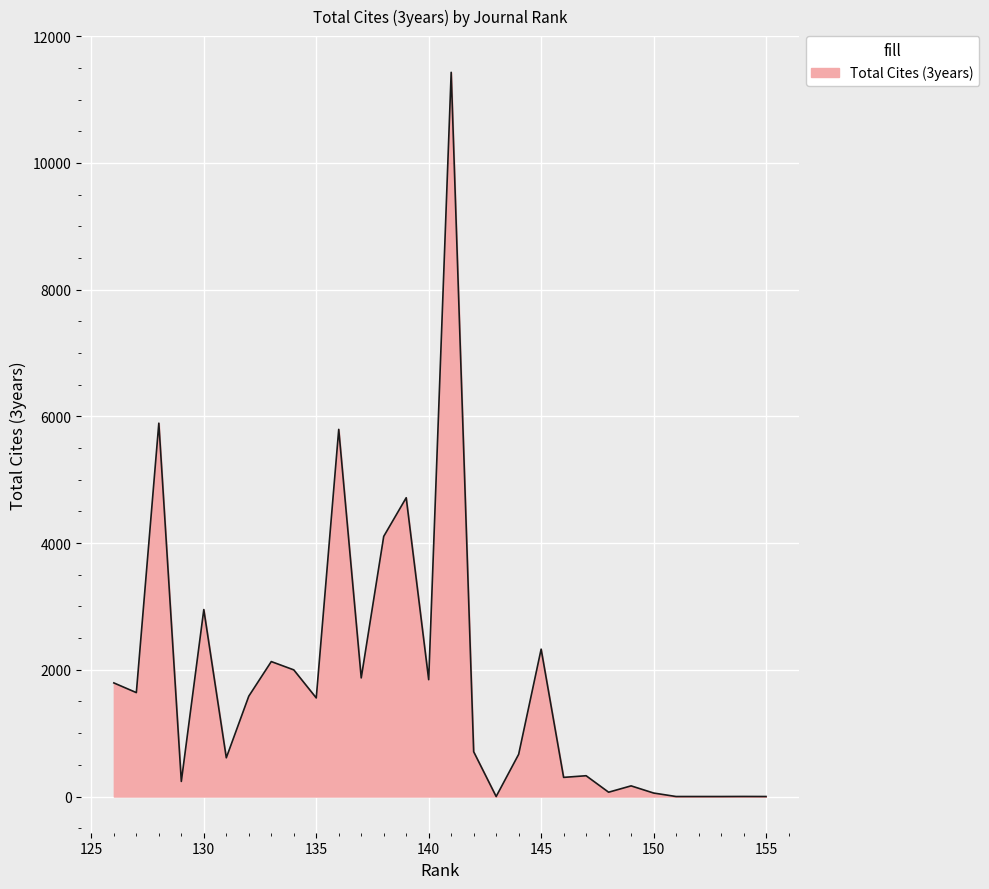

What is the sum of the values at 127 and 142?

2347